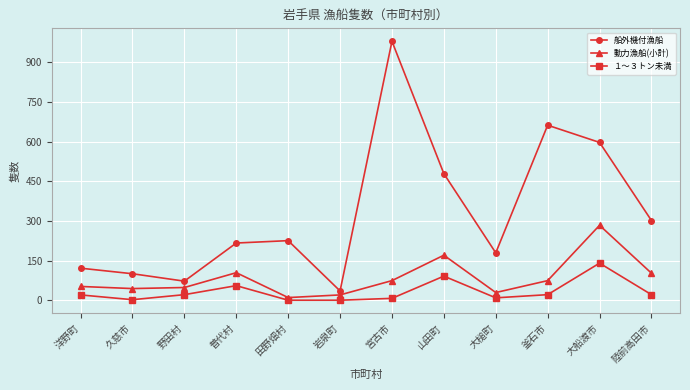

Which series has the largest total across all categories?

船外機付漁船